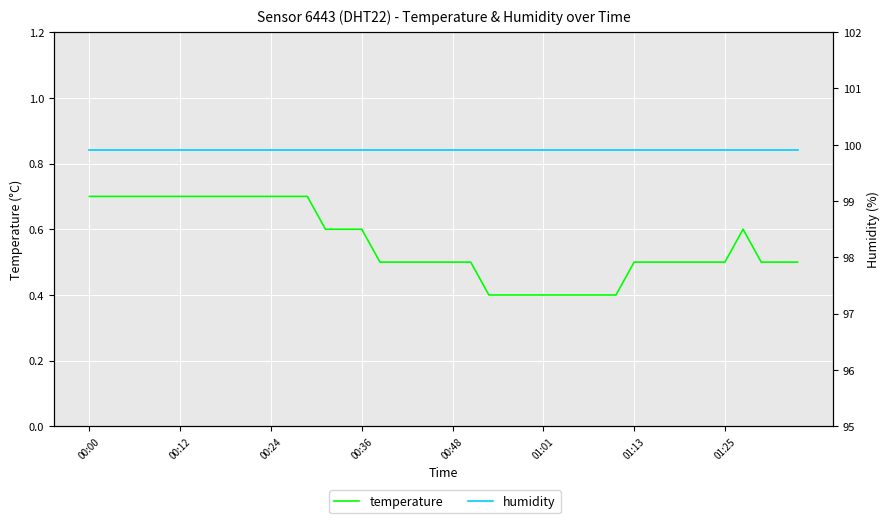

List the series in order of their peak value, lowest first.

temperature, humidity